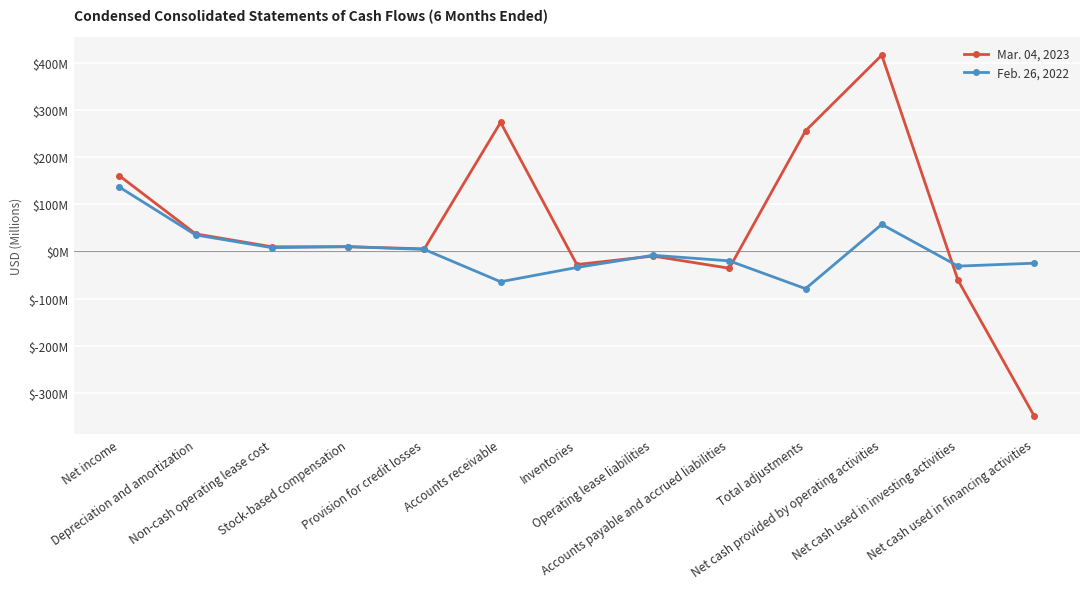

What is the value of the Feb. 26, 2022 point at the 5th from the left?

4.2